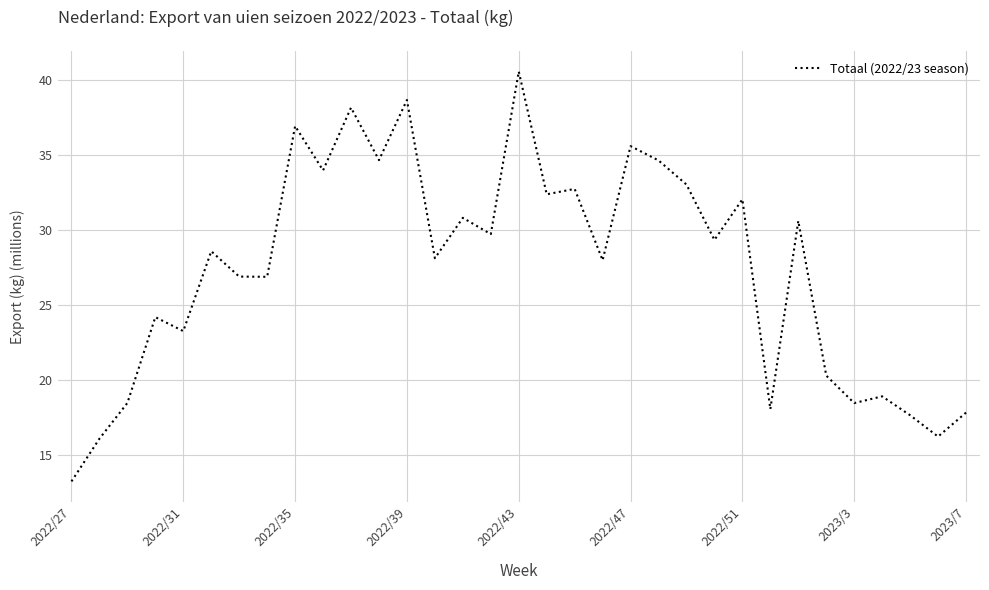

How many series are shown in this chart?

1